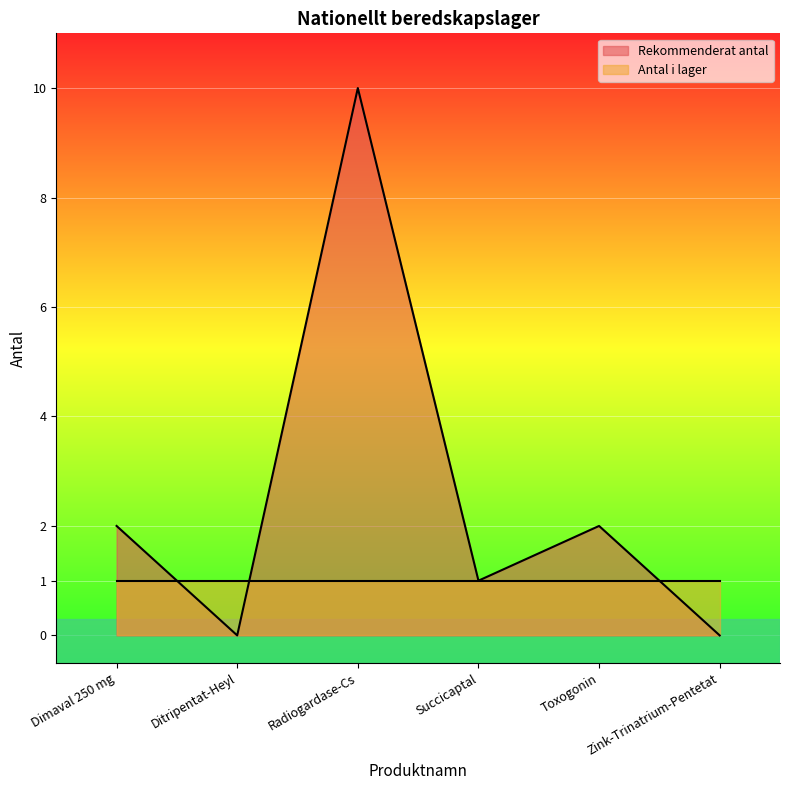

List the labels in order of value, smallest first.

Ditripentat-Heyl, Zink-Trinatrium-Pentetat, Succicaptal, Dimaval 250 mg, Toxogonin, Radiogardase-Cs